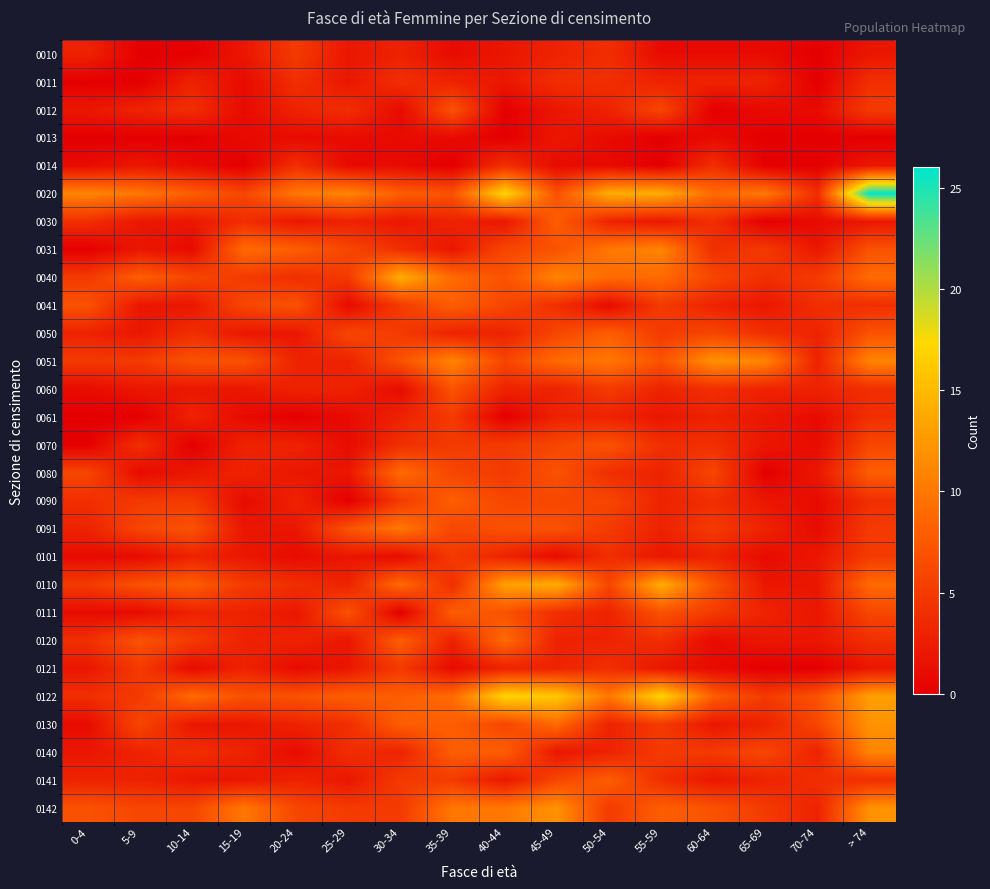

What is the total value across all series at 50-54?

147